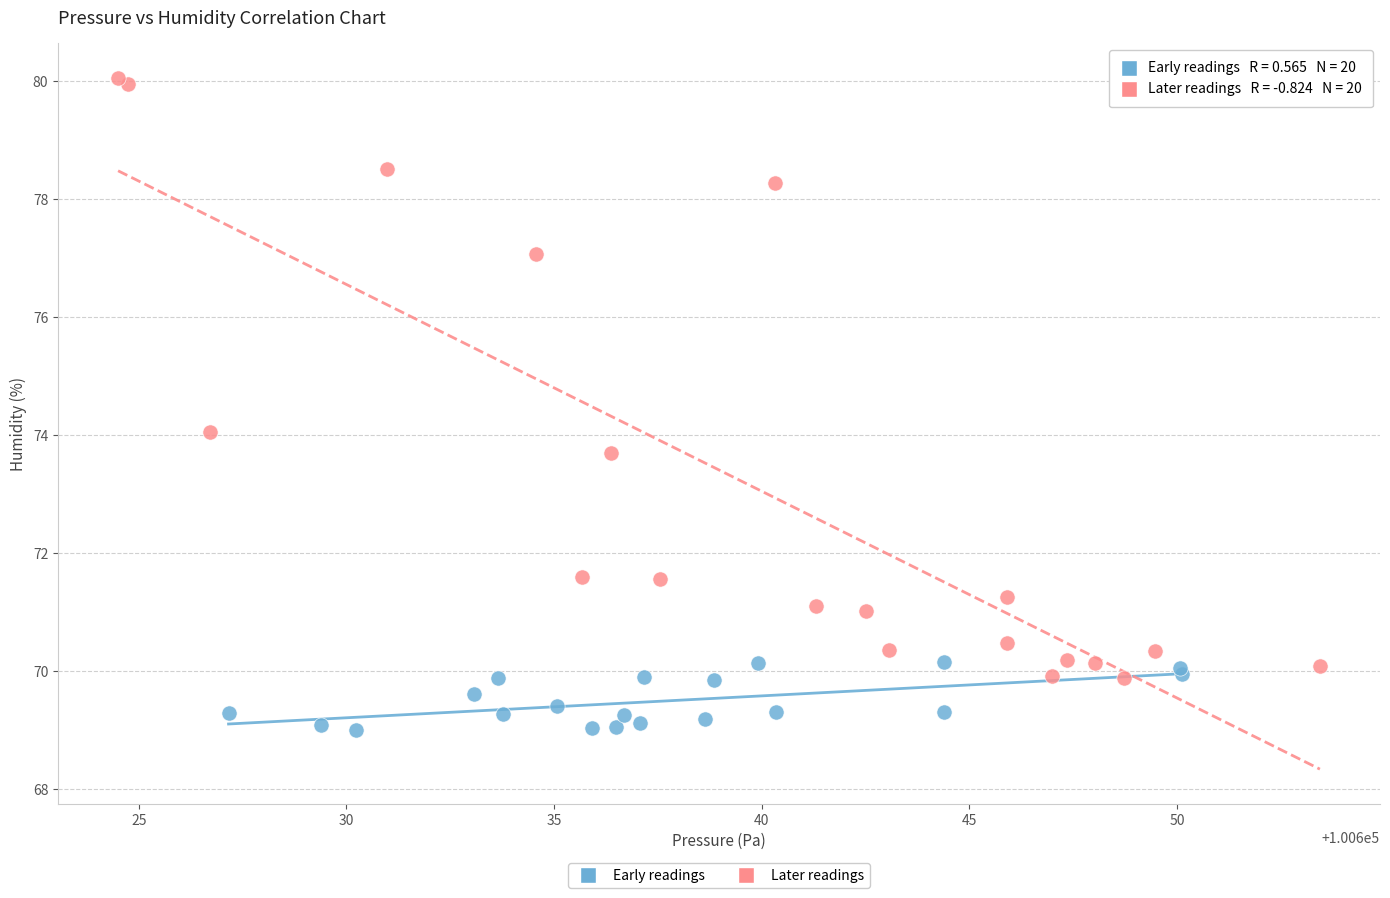

Which series reaches the maximum Y coordinate?

Later readings